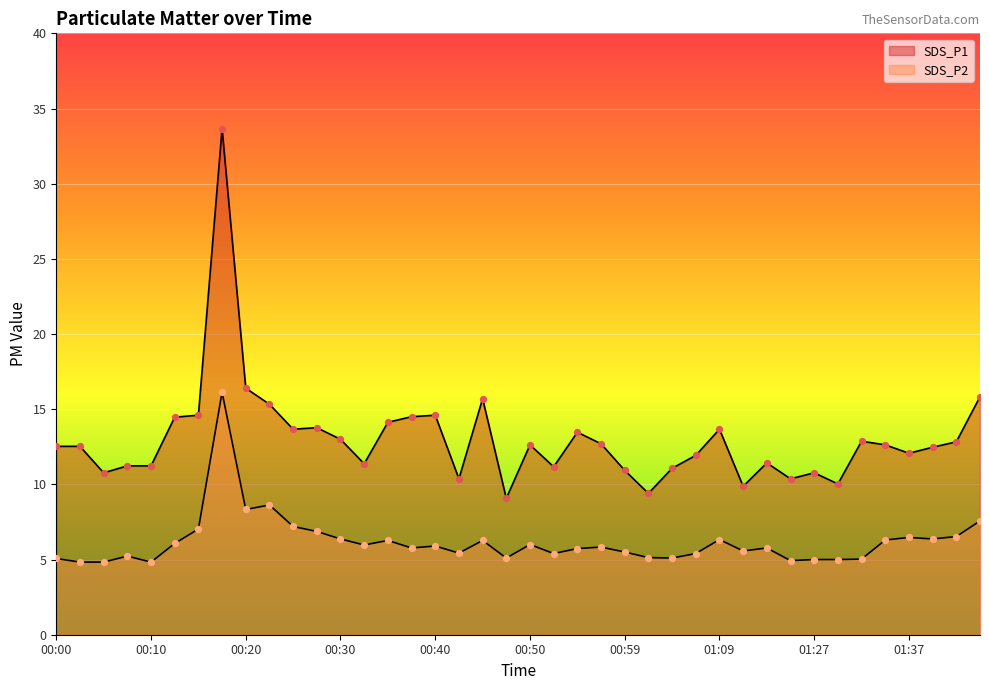

What are all the series names shown in the legend?

SDS_P1, SDS_P2